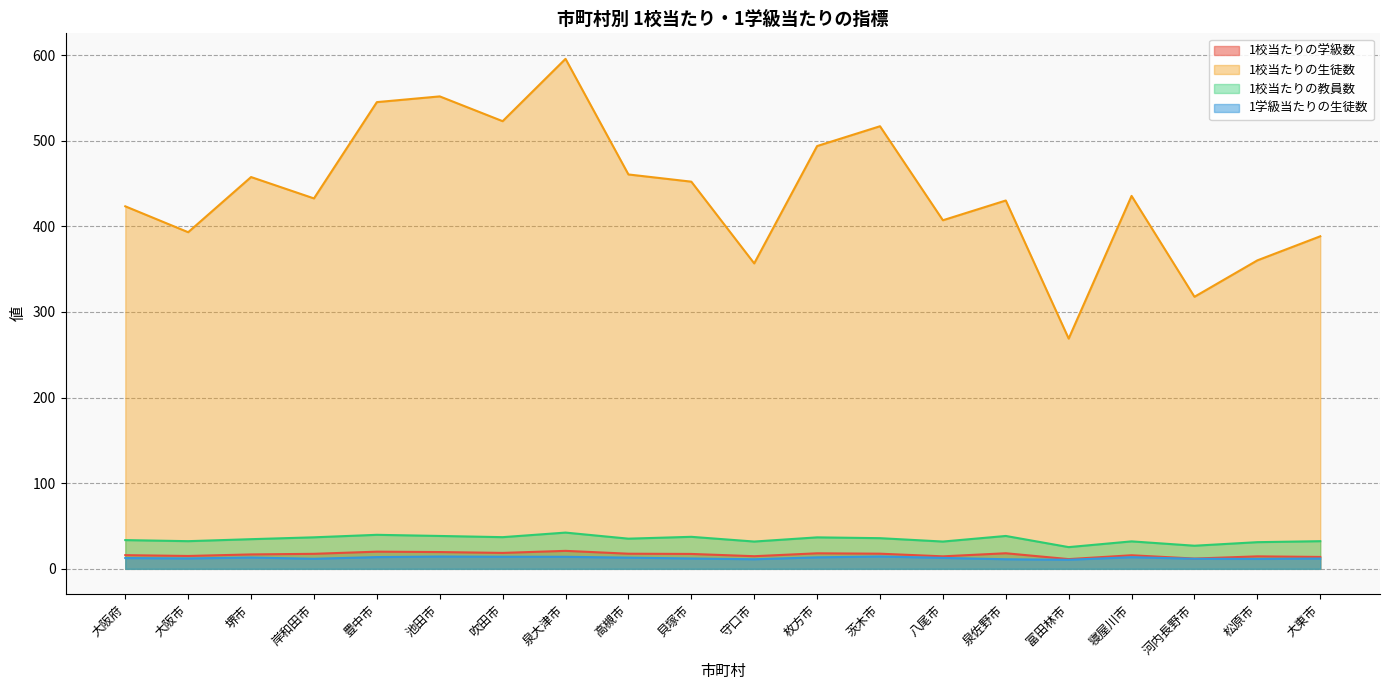

What is the label of the 7th point from the right?

八尾市